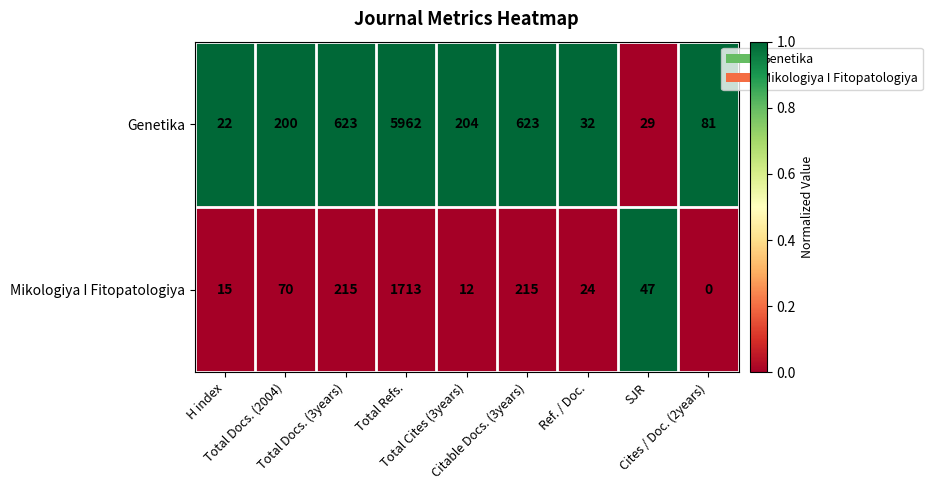

Which series changed the most between H index and SJR?

Mikologiya I Fitopatologiya